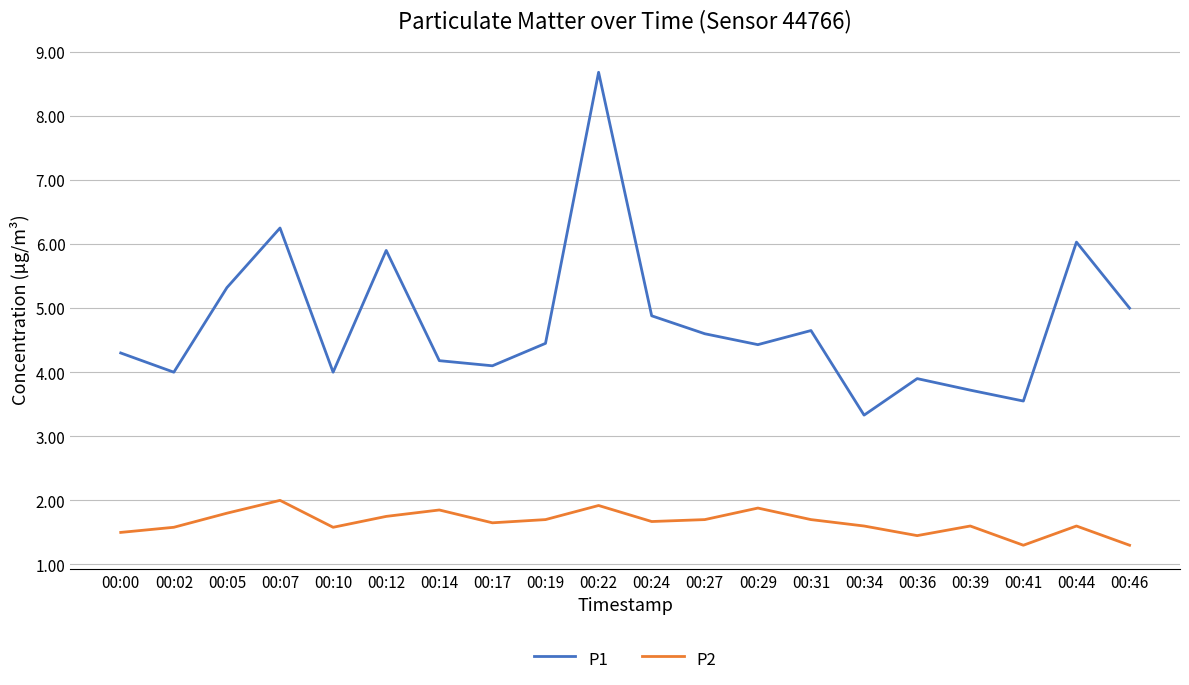

Rank the series by their average value, from lowest to highest.

P2, P1